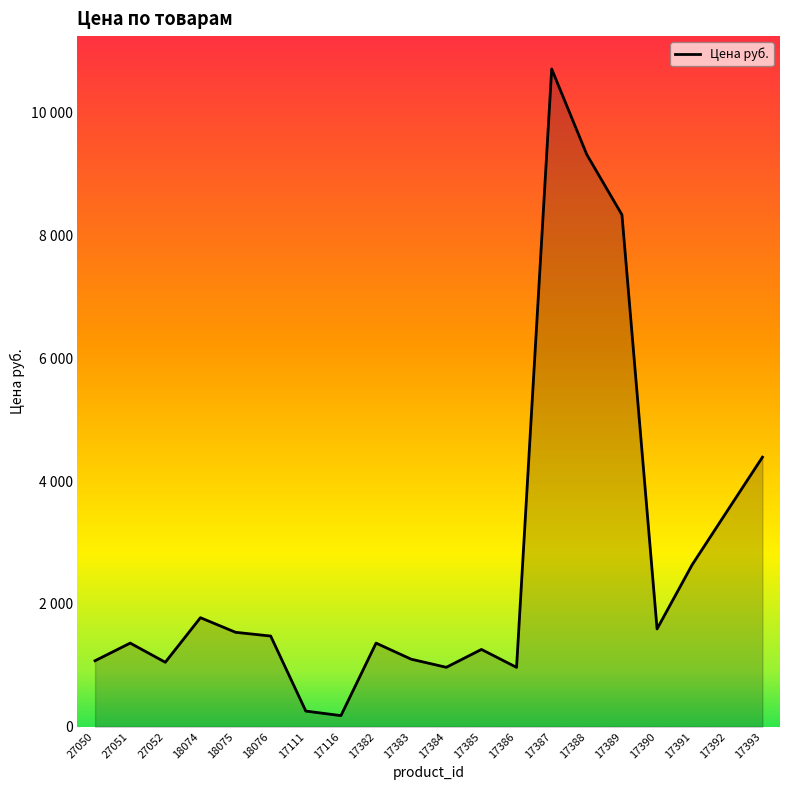

What is the minimum value shown in the chart?

180